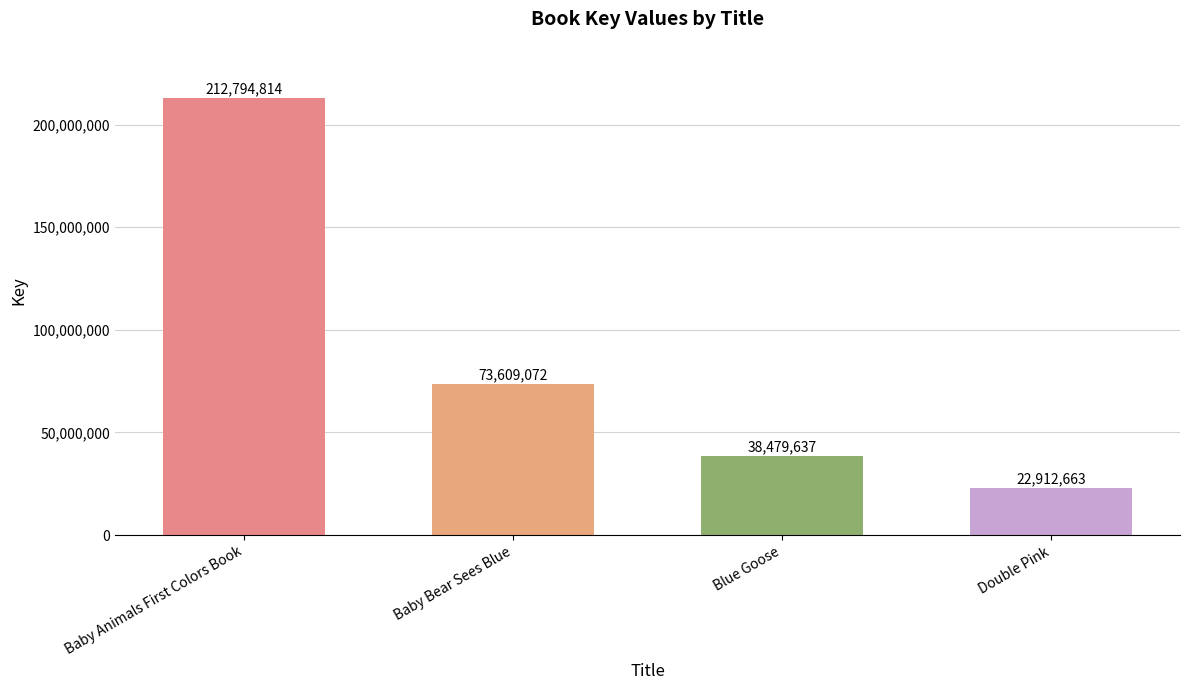

The chart shows a value of 22912663 at Double Pink. True or false?

True